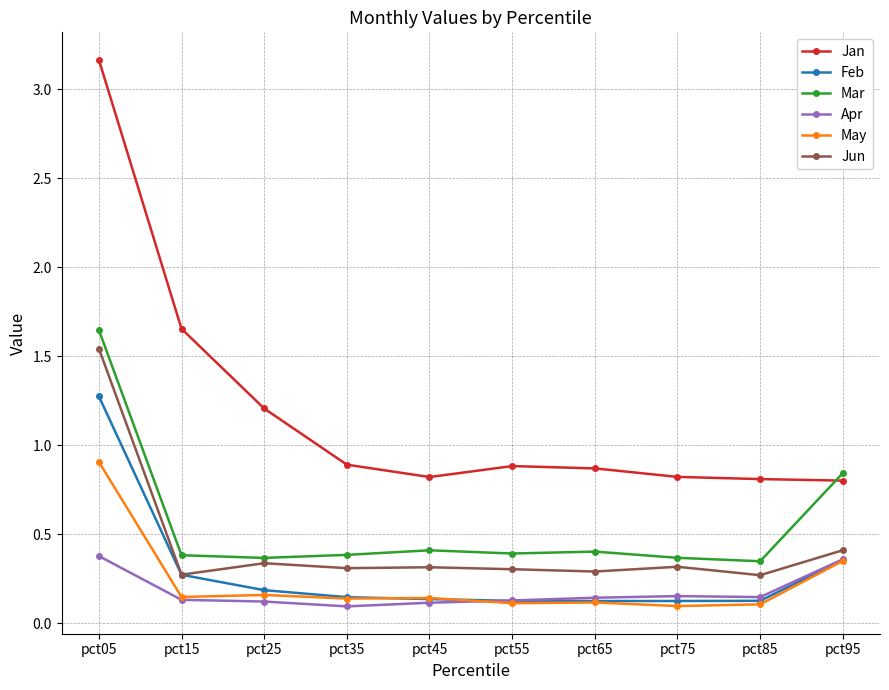

What is the maximum value for Feb?

1.3